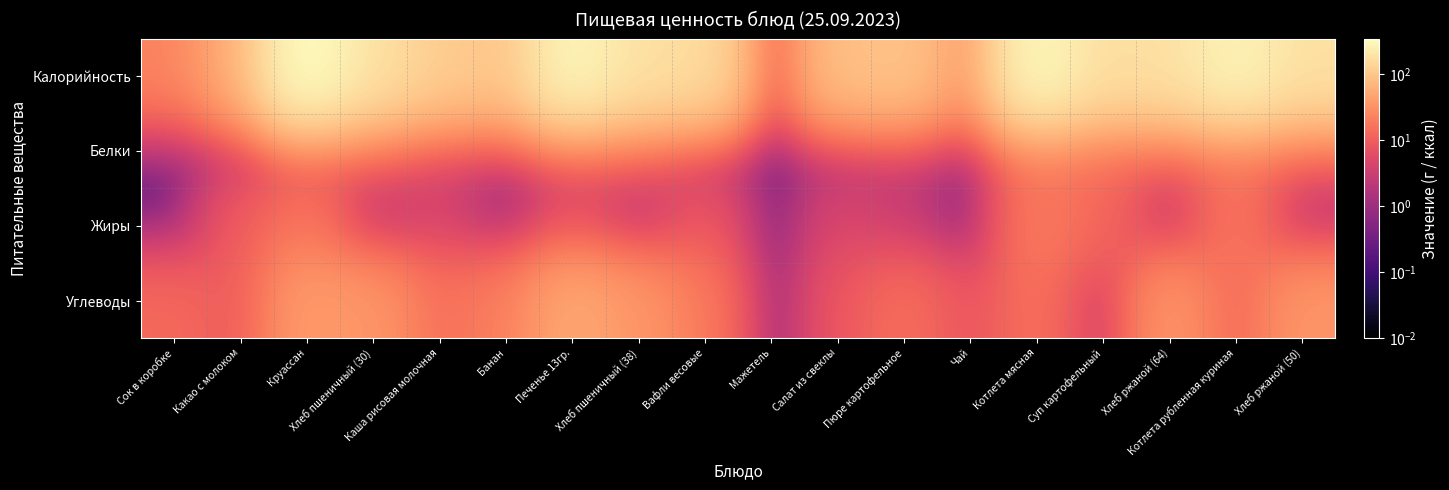

Reading right to left, extract all data points from this chart.

Калорийность: Хлеб ржаной (50)=181.0	Котлета рубленная куриная=271.5	Хлеб ржаной (64)=181.0	Суп картофельный=169.9	Котлета мясная=304.6	Чай=29.9	Пюре картофельное=95.7	Салат из свеклы=86.0	Мажетель=0.0	Вафли весовые=162.6	Хлеб пшеничный (38)=181.0	Печенье 13гр.=285.3	Банан=96.0	Каша рисовая молочная=115.5	Хлеб пшеничный (30)=181.0	Круассан=343.0	Какао с молоком=59.1	Сок в коробке=23.0
Белки: Хлеб ржаной (50)=6.7	Котлета рубленная куриная=15.2	Хлеб ржаной (64)=6.7	Суп картофельный=12.7	Котлета мясная=16.5	Чай=0.0	Пюре картофельное=2.2	Салат из свеклы=1.0	Мажетель=0.0	Вафли весовые=1.2	Хлеб пшеничный (38)=6.7	Печенье 13гр.=5.1	Банан=1.5	Каша рисовая молочная=3.5	Хлеб пшеничный (30)=6.7	Круассан=5.8	Какао с молоком=1.7	Сок в коробке=0.2
Жиры: Хлеб ржаной (50)=1.3	Котлета рубленная куриная=18.0	Хлеб ржаной (64)=1.3	Суп картофельный=12.5	Котлета мясная=19.6	Чай=0.0	Пюре картофельное=3.0	Салат из свеклы=5.0	Мажетель=0.0	Вафли весовые=9.2	Хлеб пшеничный (38)=1.3	Печенье 13гр.=6.7	Банан=0.5	Каша рисовая молочная=4.5	Хлеб пшеничный (30)=1.3	Круассан=17.8	Какао с молоком=9.8	Сок в коробке=0.1
Углеводы: Хлеб ржаной (50)=34.3	Котлета рубленная куриная=12.2	Хлеб ржаной (64)=34.3	Суп картофельный=2.1	Котлета мясная=15.5	Чай=7.5	Пюре картофельное=14.8	Салат из свеклы=8.0	Мажетель=0.0	Вафли весовые=18.8	Хлеб пшеничный (38)=34.3	Печенье 13гр.=50.9	Банан=21.0	Каша рисовая молочная=15.1	Хлеб пшеничный (30)=34.3	Круассан=39.1	Какао с молоком=8.9	Сок в коробке=13.0